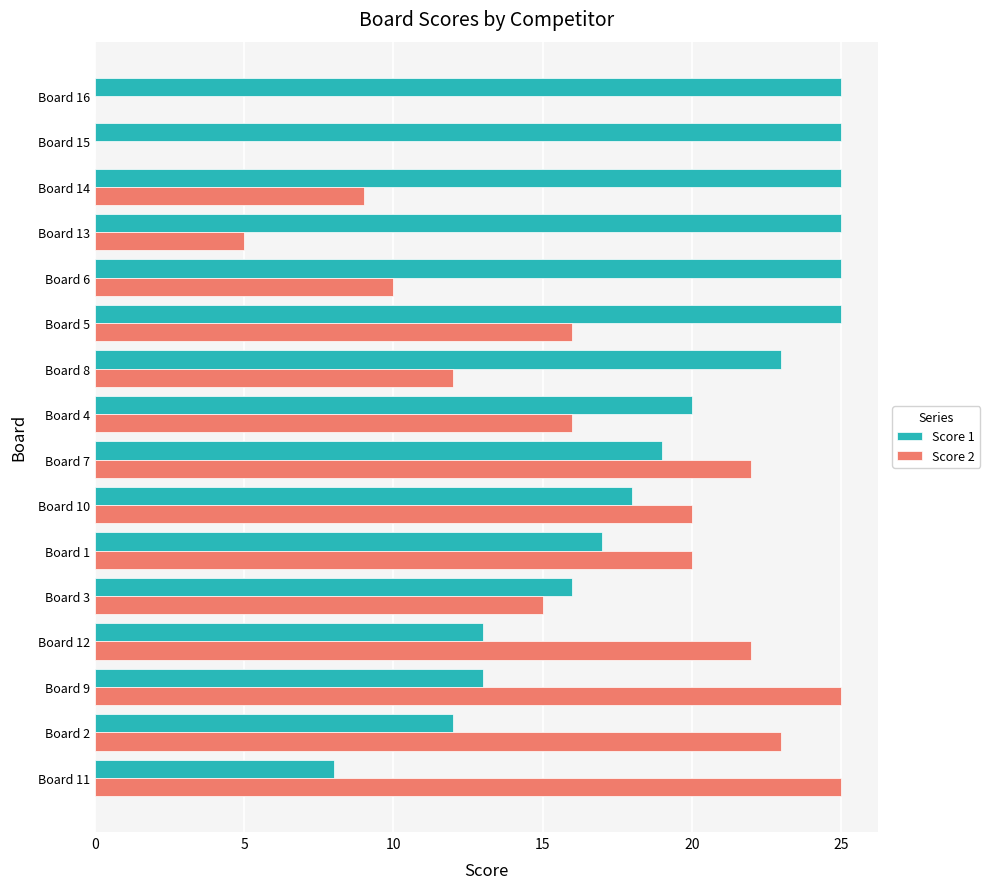

The Score 1 series shows 41 at Board 16. True or false?

False